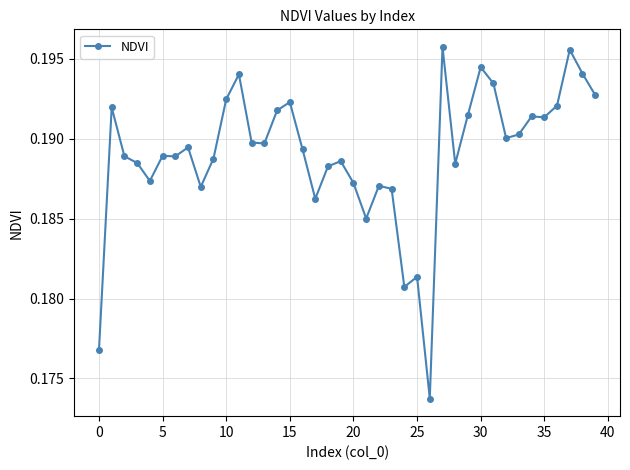

Count the values in the range 0 to 1.

40